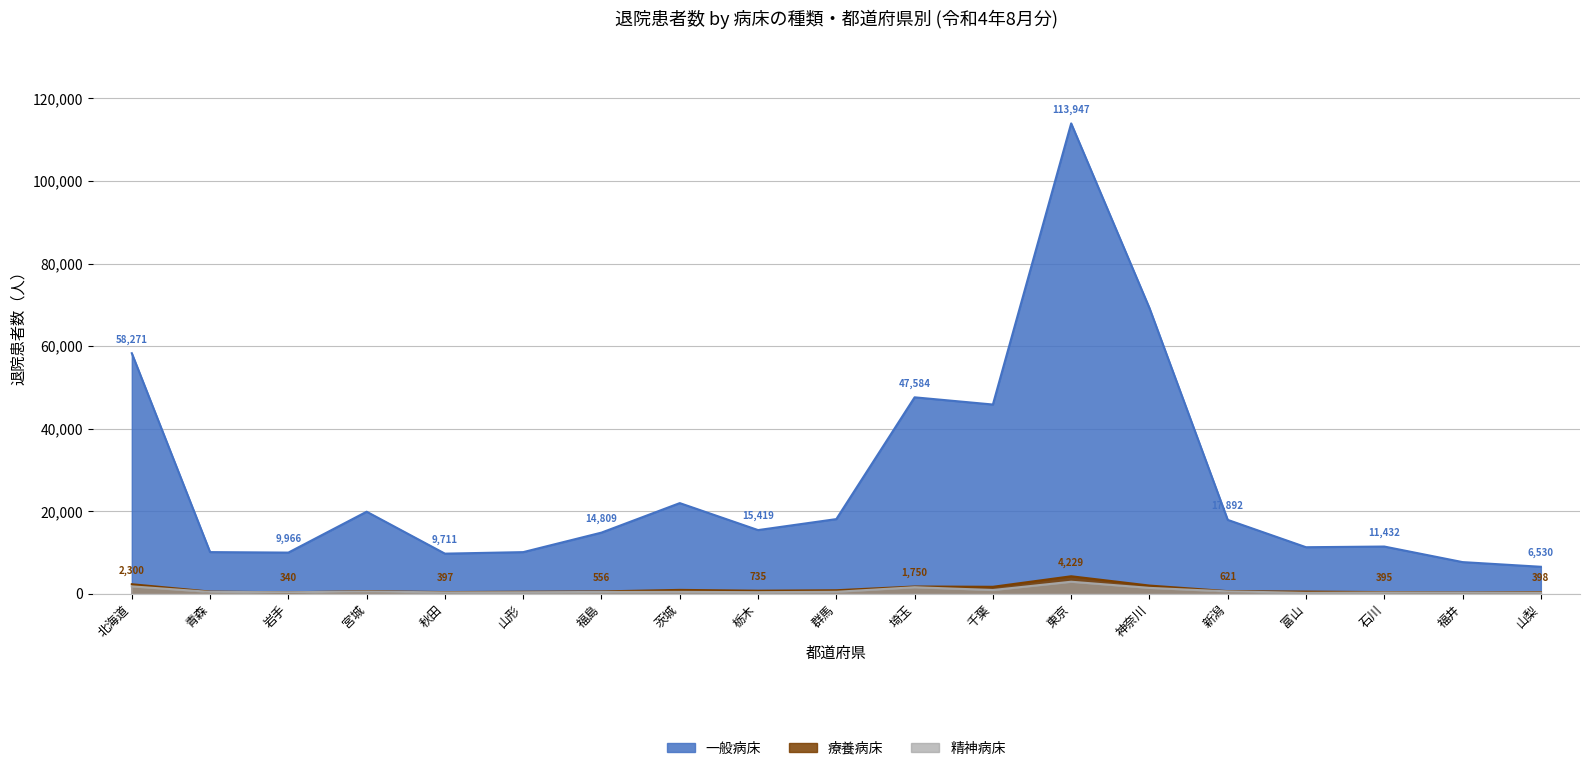

Which series ends up on top after the final intersection of 精神病床 and 療養病床?

療養病床